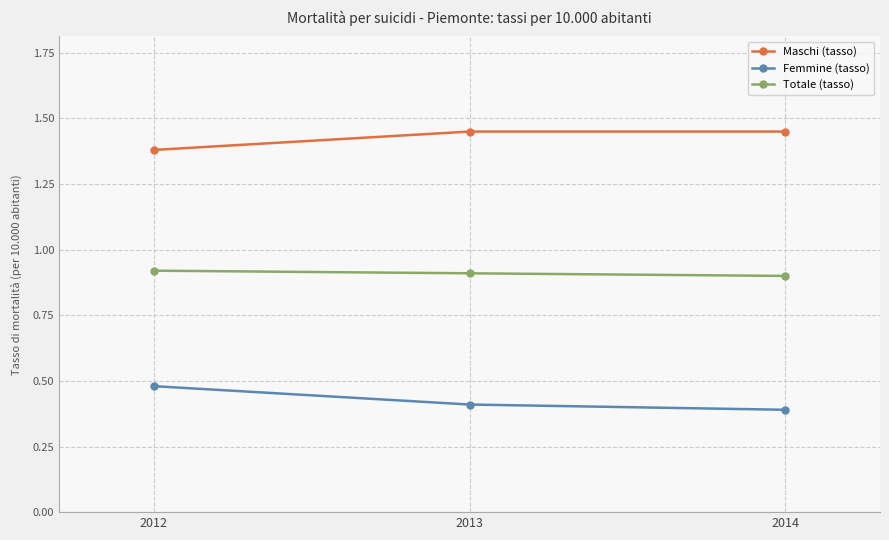

At which label is Femmine (tasso) closest to 0?

2014